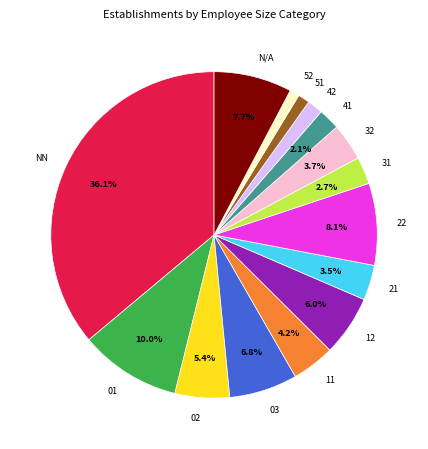

To the nearest percent, what is the difference between the largest and smallest slice percentages?

35%